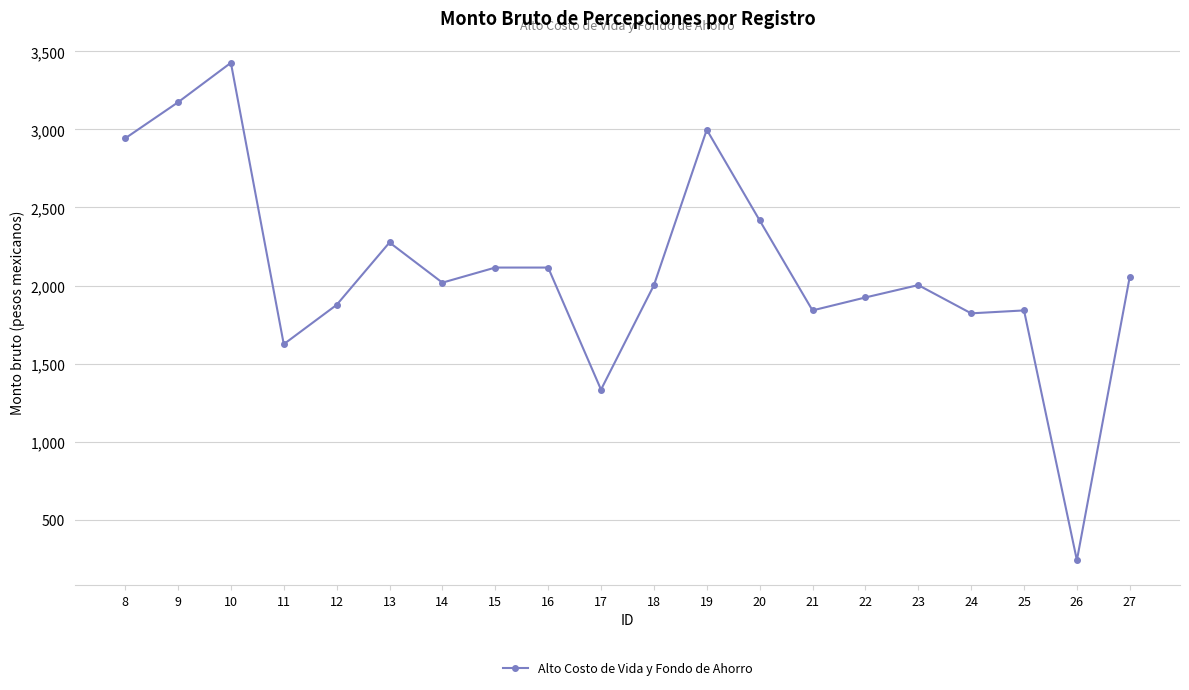

Is it true that the value at 26 is 239.4?

True